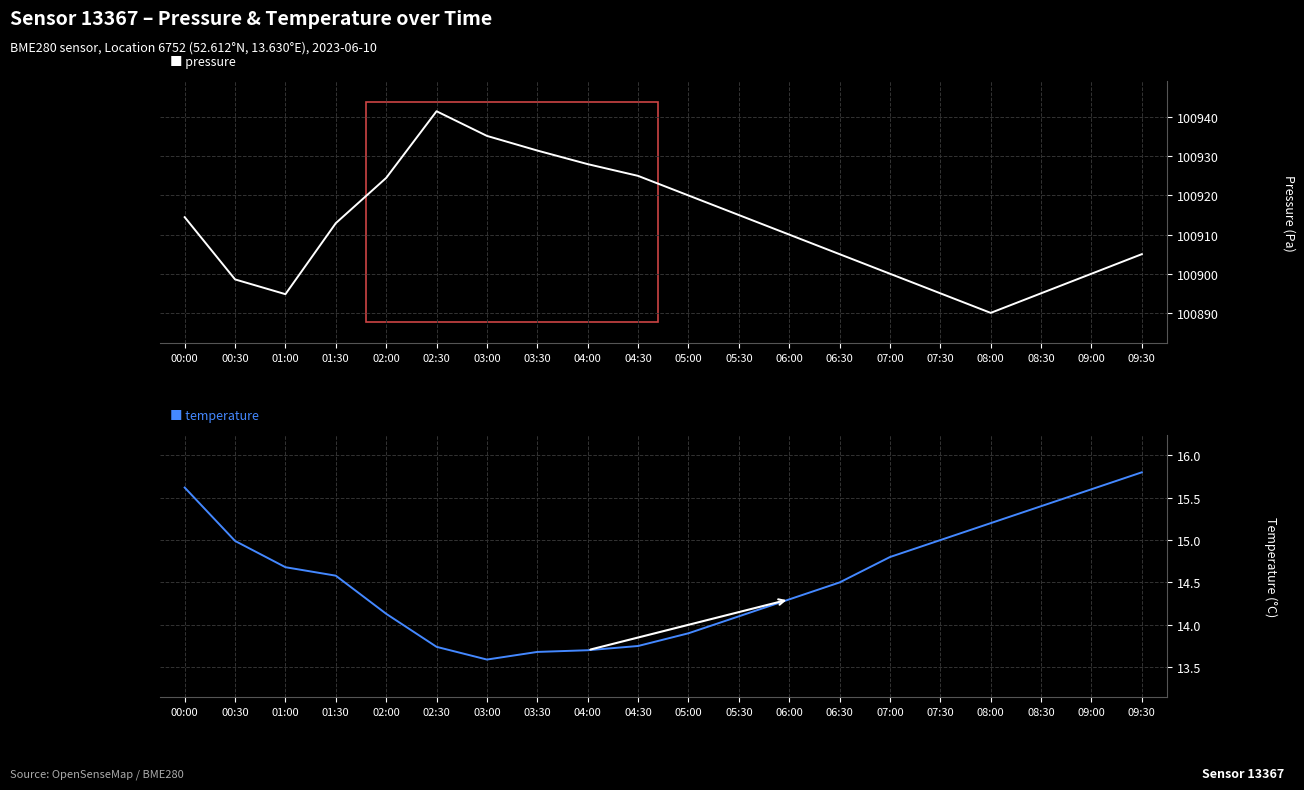

What is the sum of all temperature values?

291.1